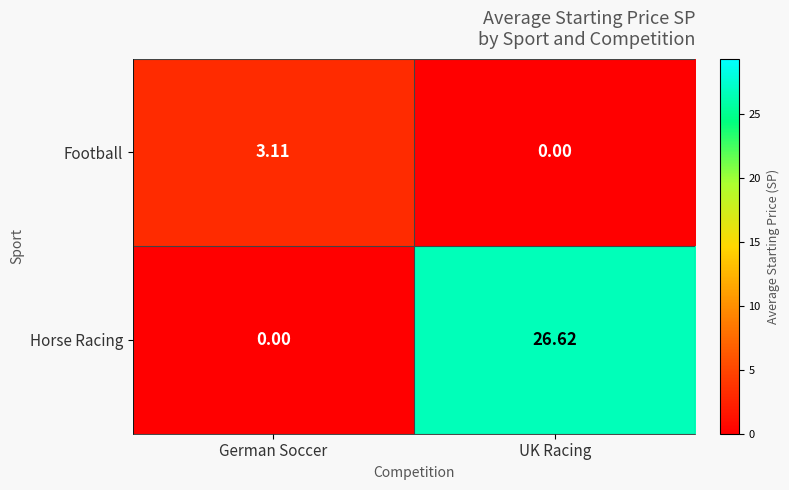

Where does the Horse Racing series first go above 26?

UK Racing